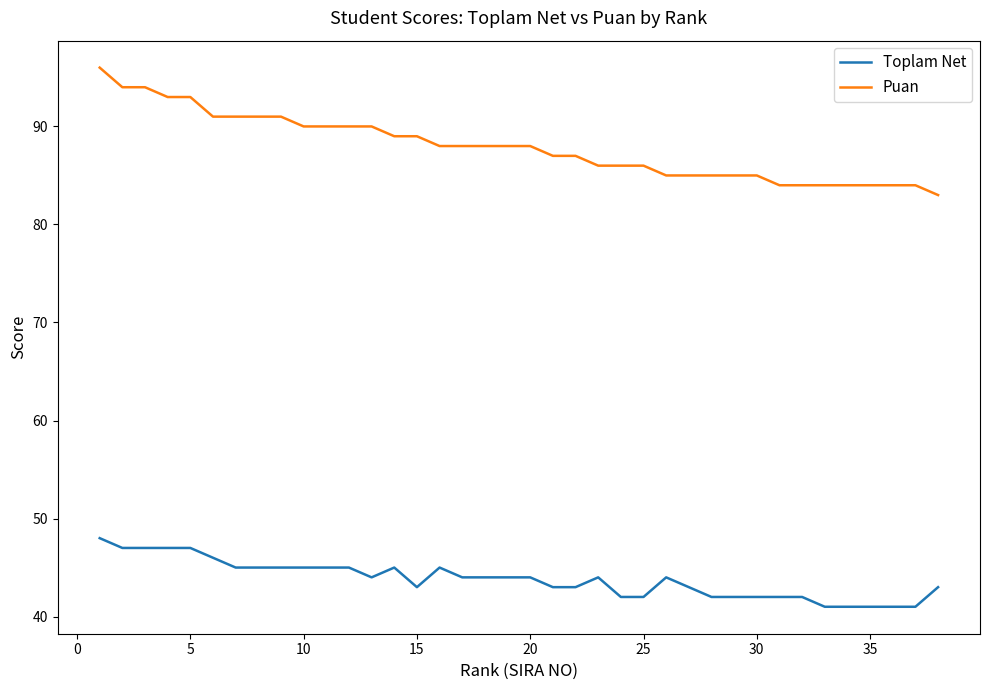

List the series in order of their overall mean, highest first.

Puan, Toplam Net